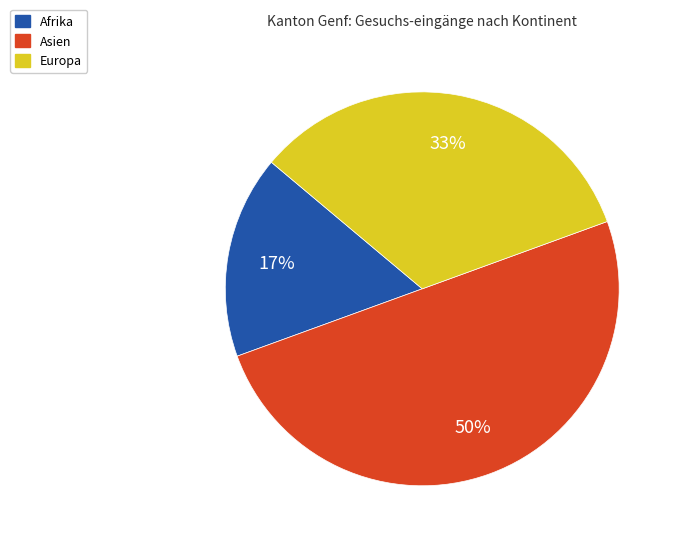

Count the number of slices in the pie.

3